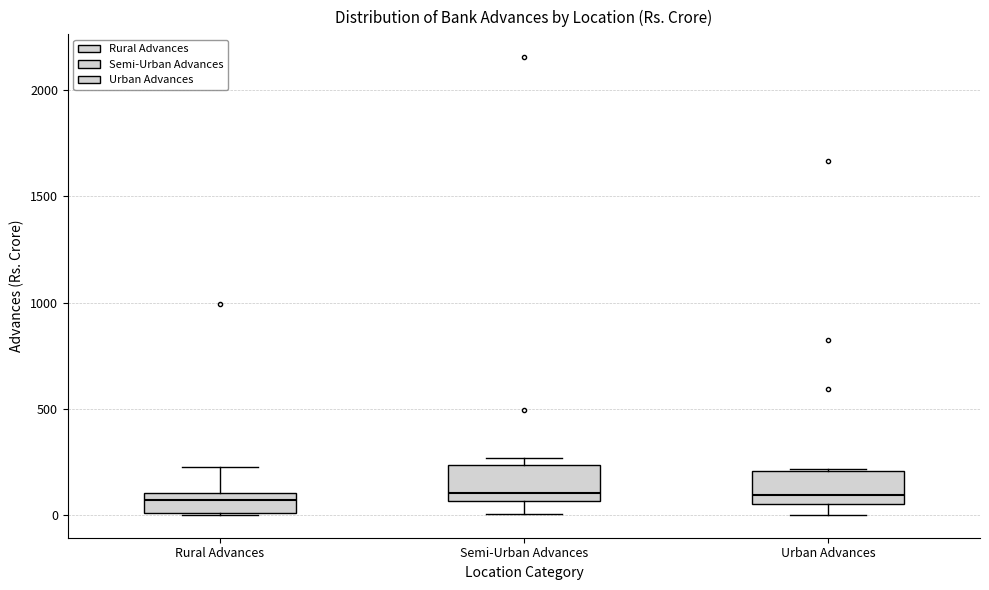

Reading left to right, read every box against the y-axis: the position of its median line, the range the box covers, and the ends of its whiskers. The values are not printed on the chart, so give them approximately, as read against the axis.

Rural Advances: median 50, box 0 to 100, whiskers 0 to 250
Semi-Urban Advances: median 100, box 50 to 250, whiskers 0 to 250 (just above the box's upper edge)
Urban Advances: median 100, box 50 to 200, whiskers 0 to 200